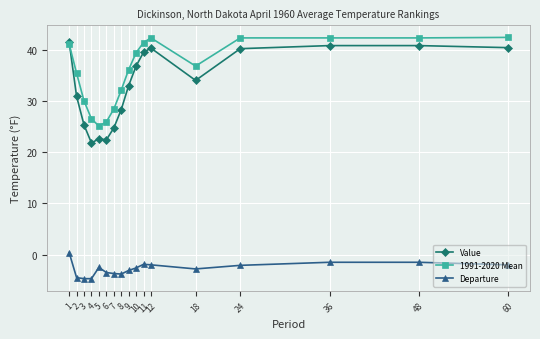

What is the value of the Departure point at the 9th from the left?

-3.1